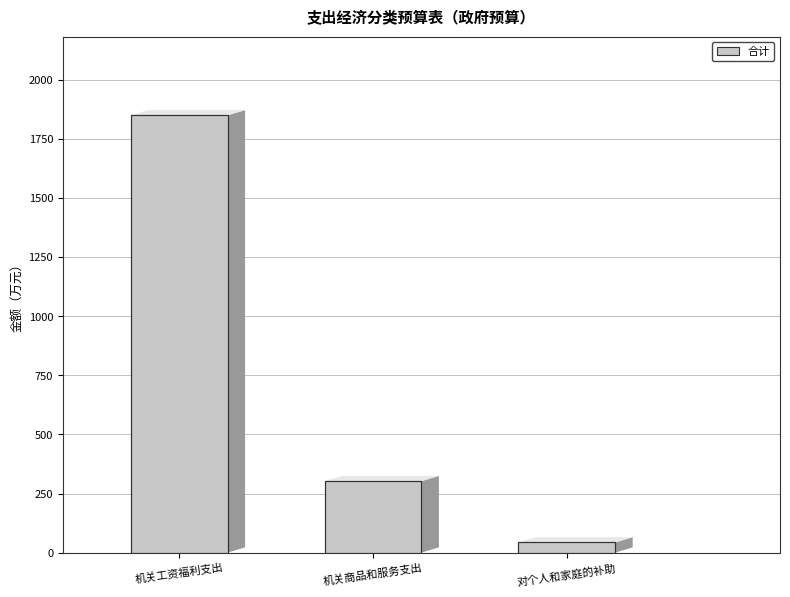

What is the smallest value displayed?

43.0